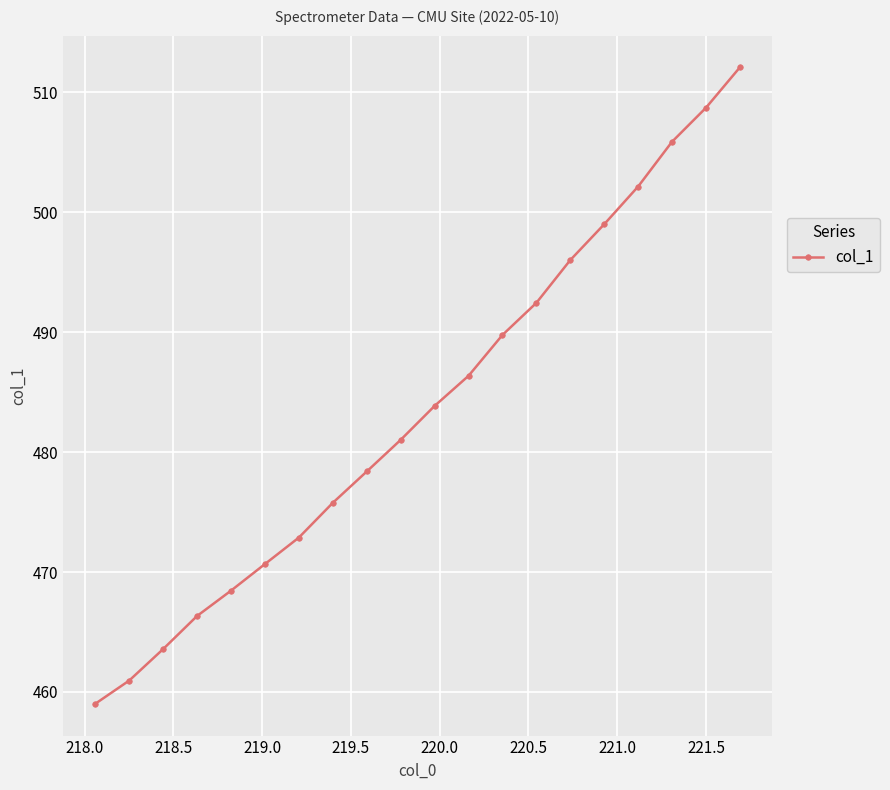

What is the maximum value shown in the chart?

512.1